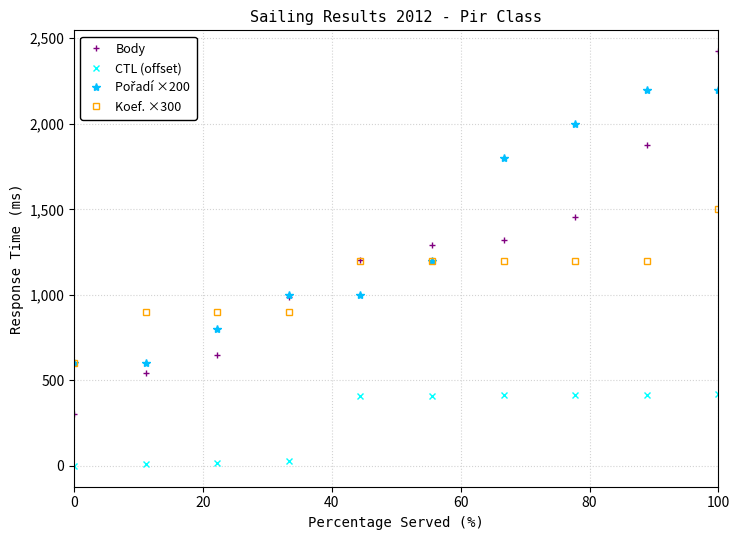

True or false: Koef. ×300 and CTL (offset) cross at least once.

False